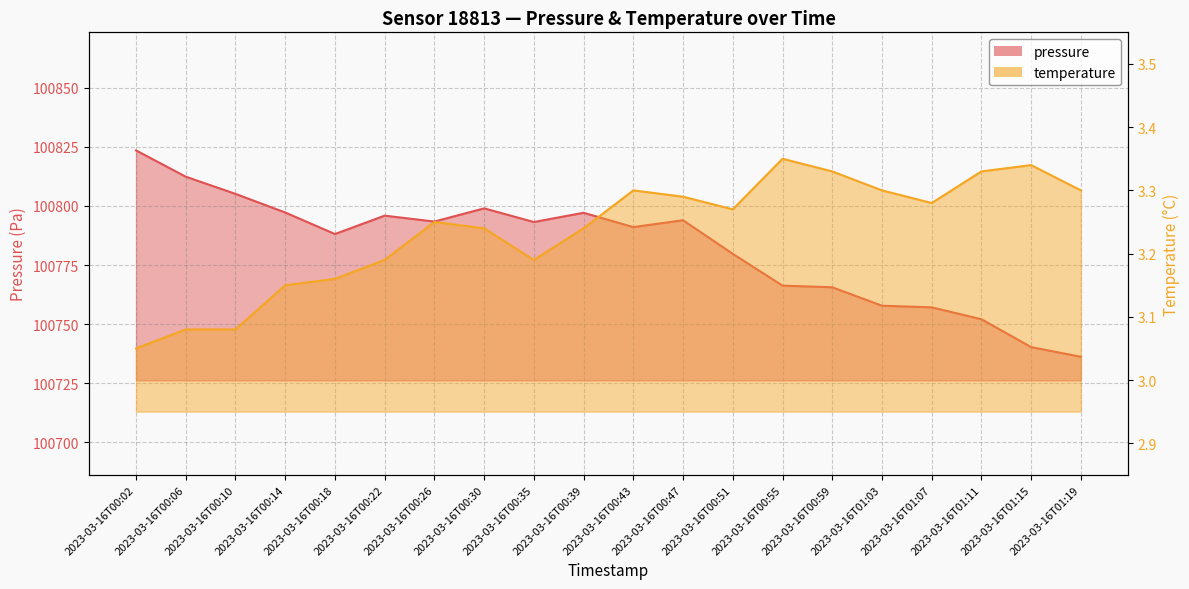

How many lines are shown in the chart?

2